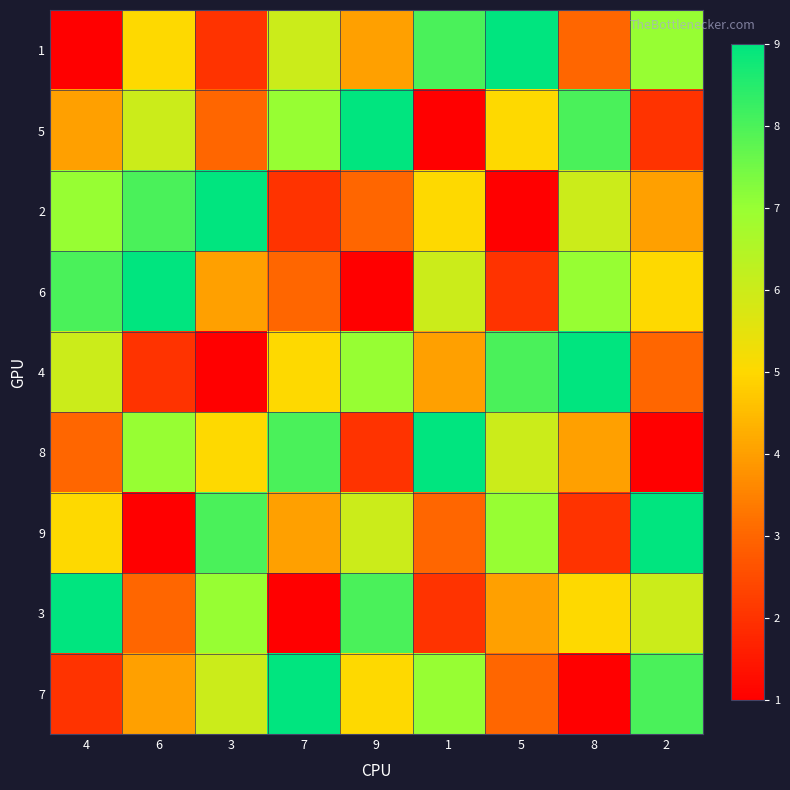

Reading left to right, list all the values displayed in this chart.

1: 4=1	6=5	3=2	7=6	9=4	1=8	5=9	8=3	2=7
5: 4=4	6=6	3=3	7=7	9=9	1=1	5=5	8=8	2=2
2: 4=7	6=8	3=9	7=2	9=3	1=5	5=1	8=6	2=4
6: 4=8	6=9	3=4	7=3	9=1	1=6	5=2	8=7	2=5
4: 4=6	6=2	3=1	7=5	9=7	1=4	5=8	8=9	2=3
8: 4=3	6=7	3=5	7=8	9=2	1=9	5=6	8=4	2=1
9: 4=5	6=1	3=8	7=4	9=6	1=3	5=7	8=2	2=9
3: 4=9	6=3	3=7	7=1	9=8	1=2	5=4	8=5	2=6
7: 4=2	6=4	3=6	7=9	9=5	1=7	5=3	8=1	2=8